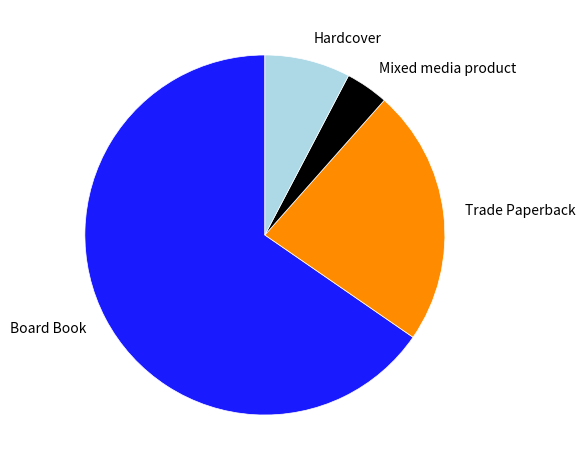

How many segments does this pie chart have?

4